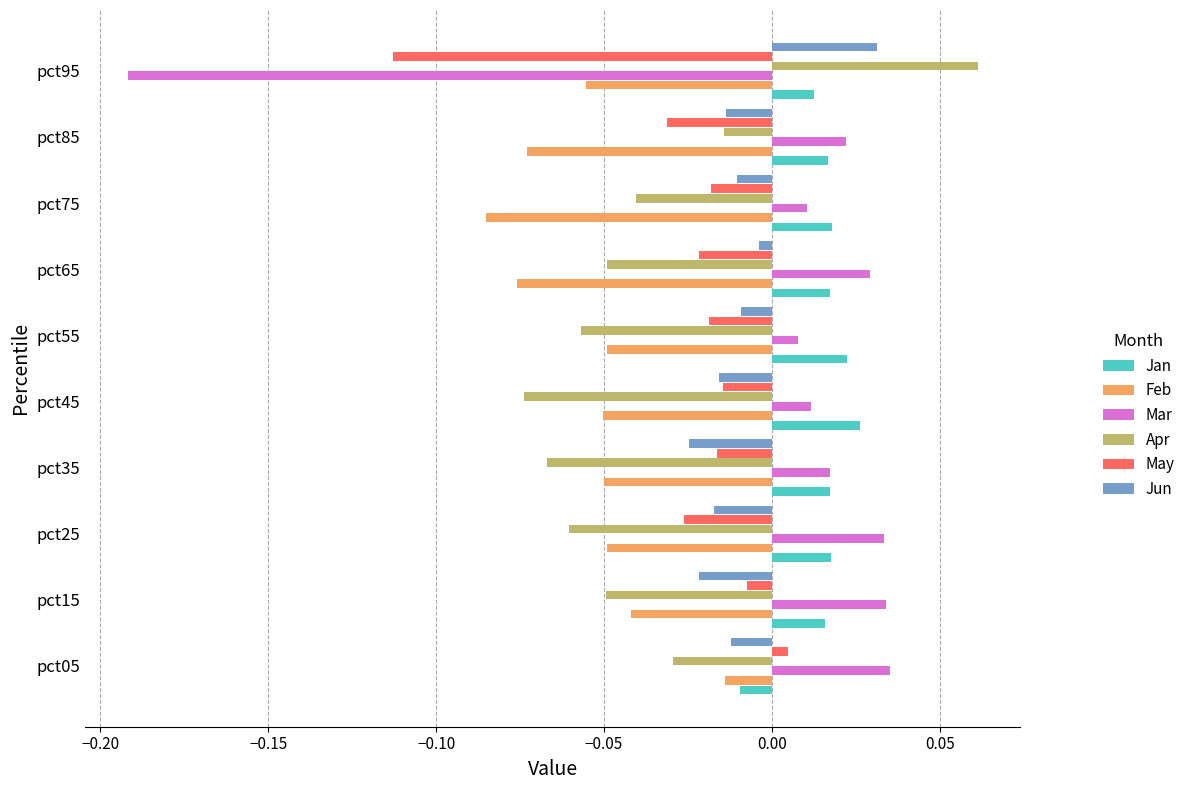

At which category is the sum across all series the highest?

pct05